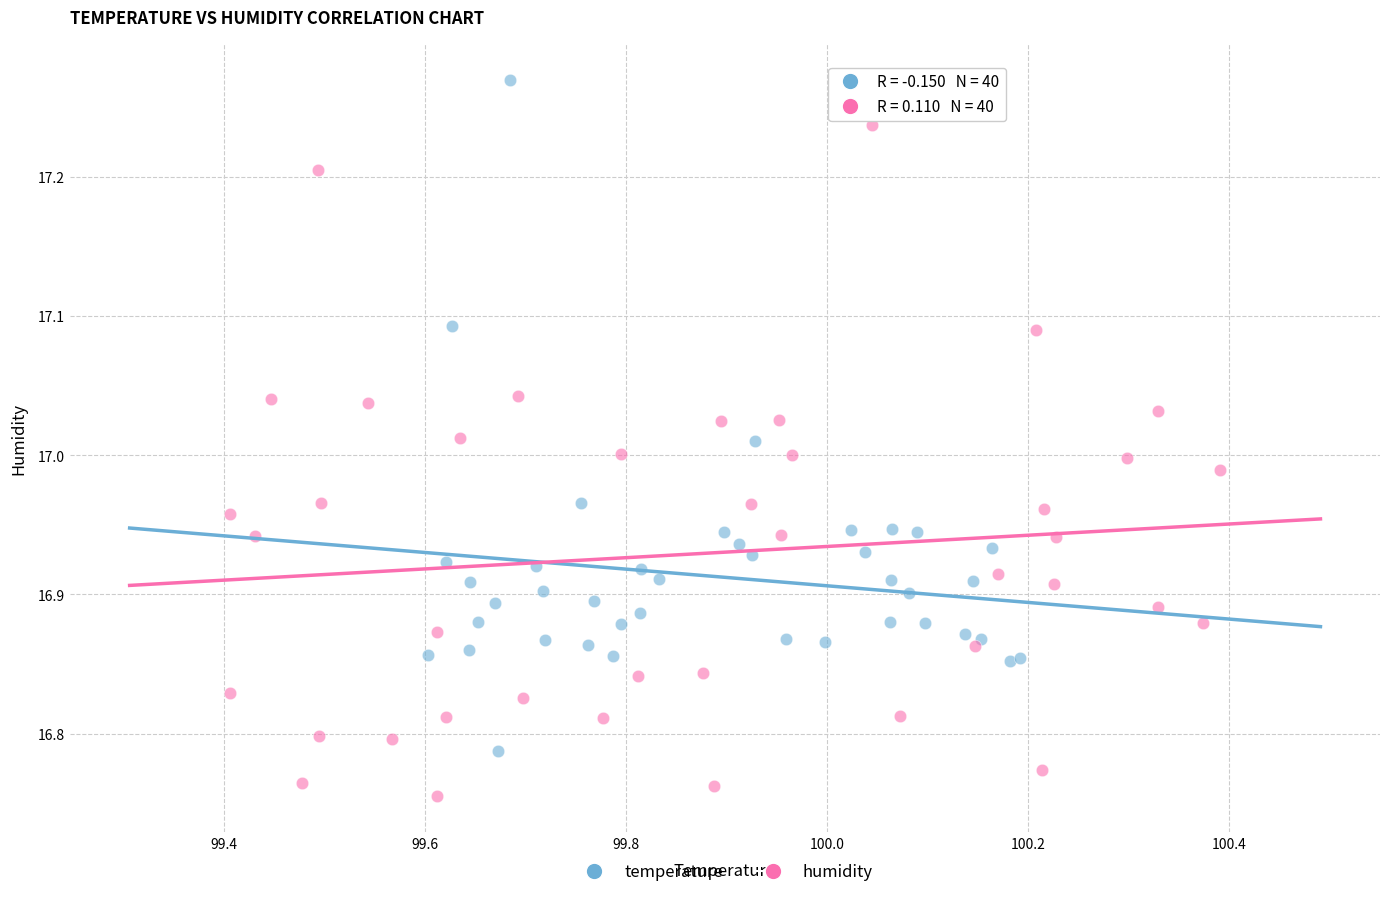

Which series contains the highest Y value?

temperature